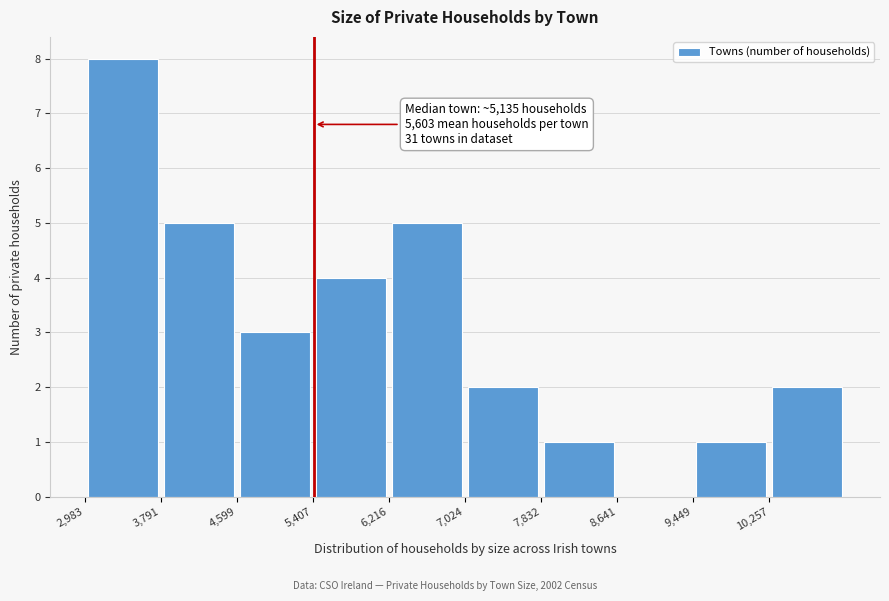

Which range on the x-axis has the tallest bar?

3000 to 3800